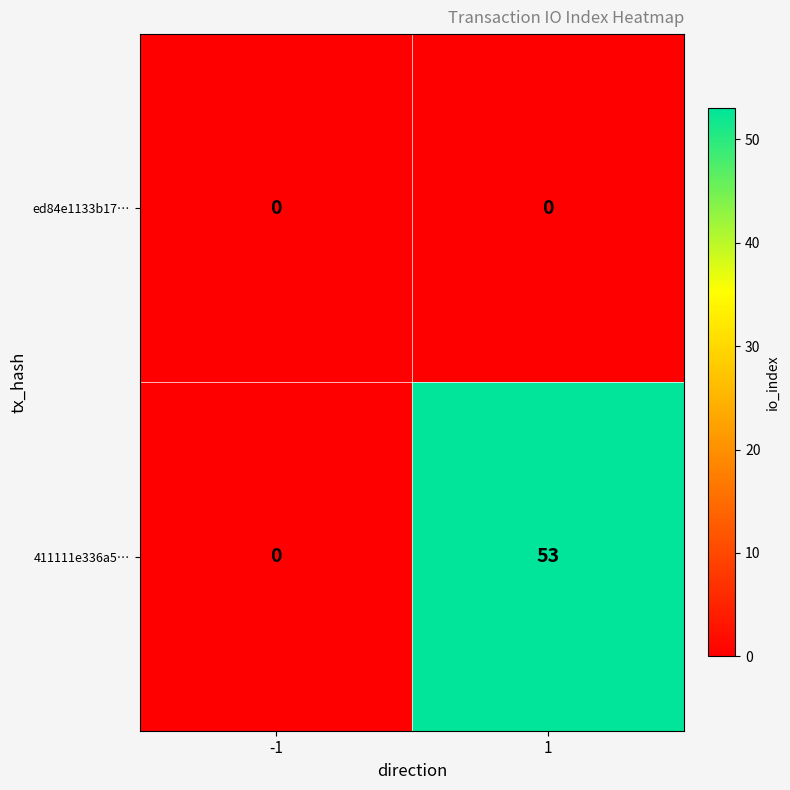

Reading left to right, transcribe all the data shown in this chart.

ed84e1133b17…: -1=0	1=0
411111e336a5…: -1=0	1=53